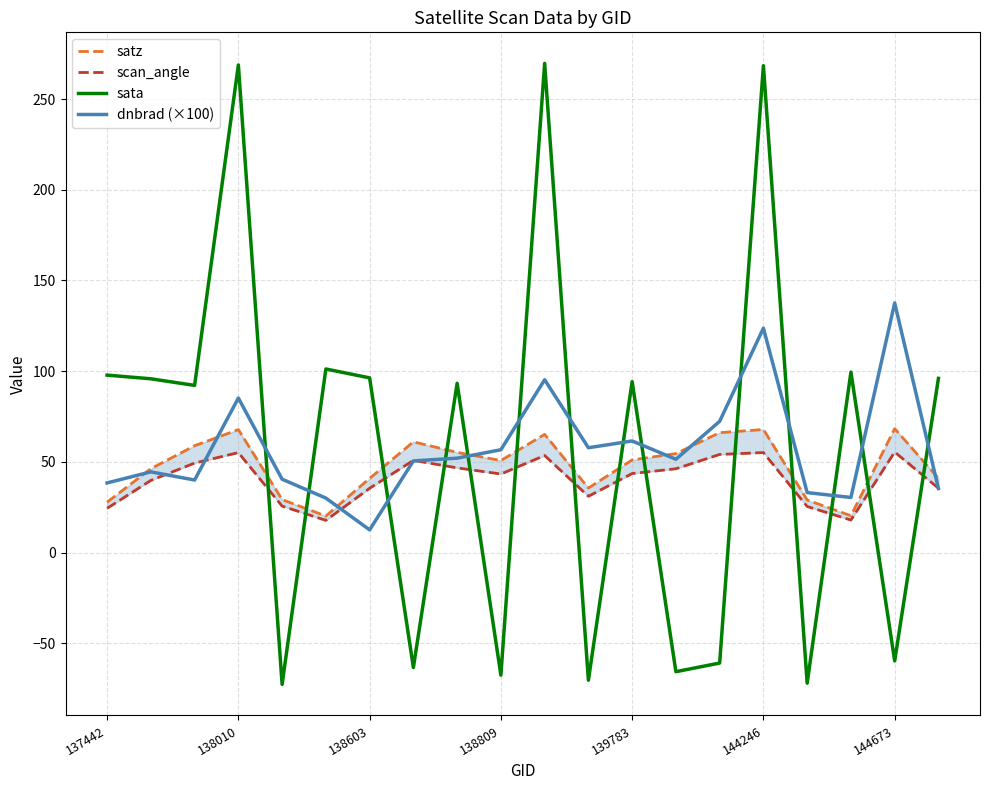

What is the minimum value for sata?

-72.7